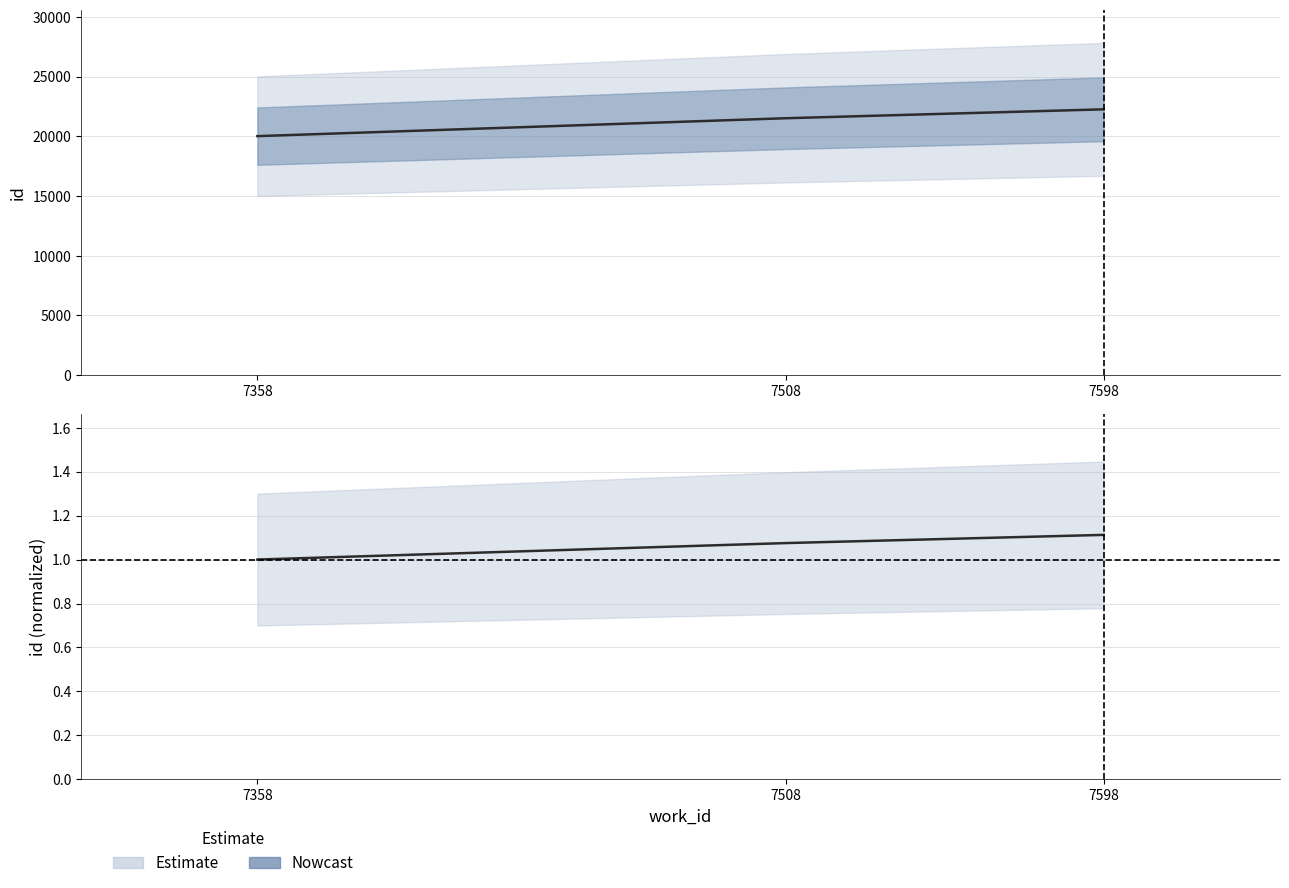

List the series in order of their overall mean, lowest first.

id (normalized), id